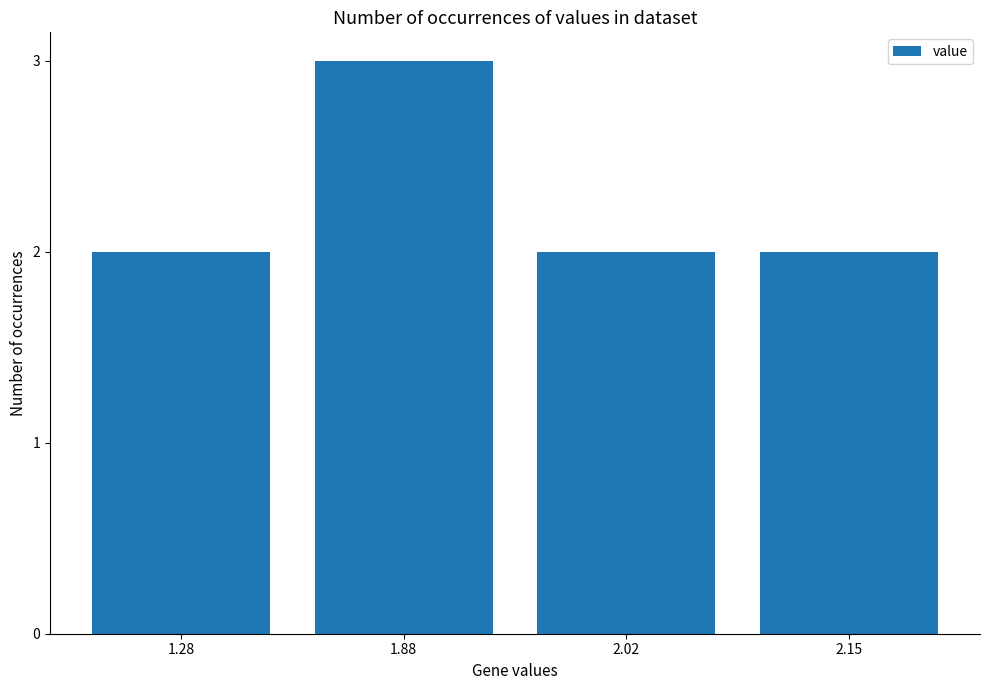

How many values are between 2 and 3?

4